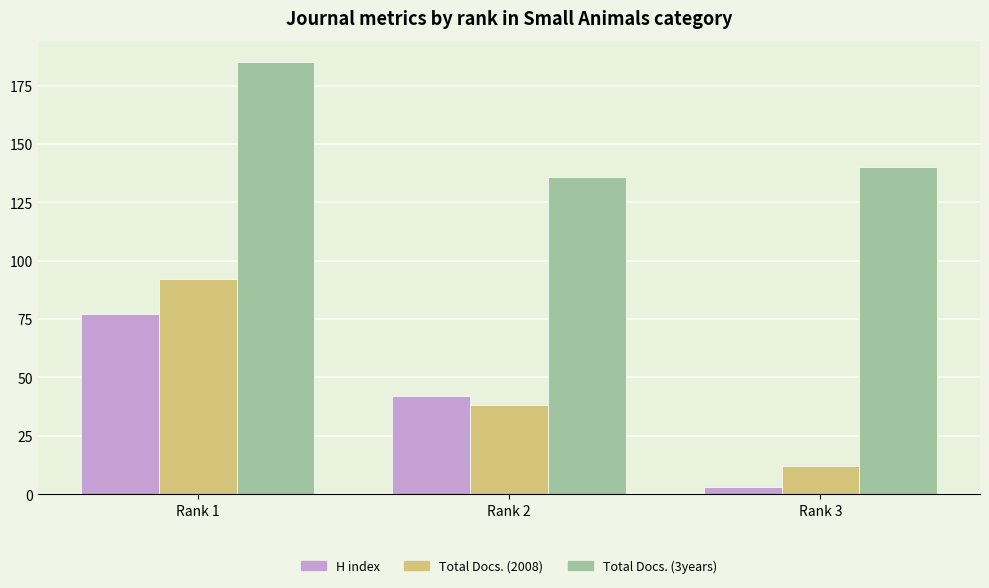

Where does the Total Docs. (2008) series first go above 38?

Rank 1